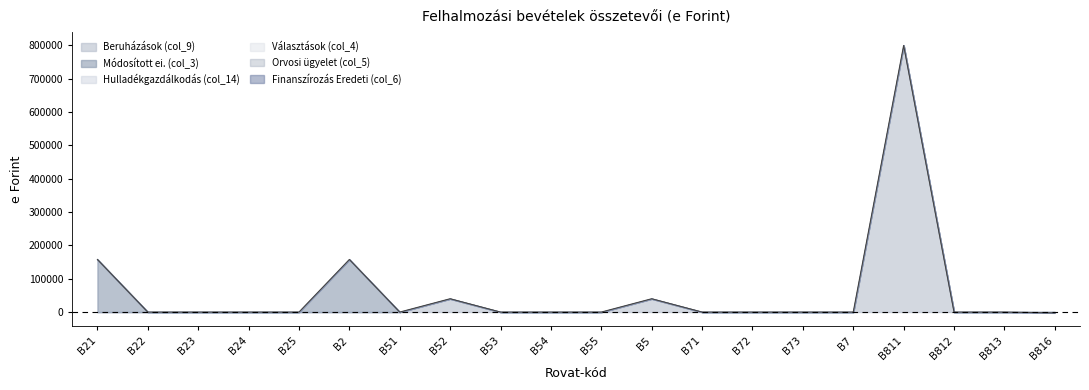

Which series has the largest total across all categories?

Beruházások (col_9)